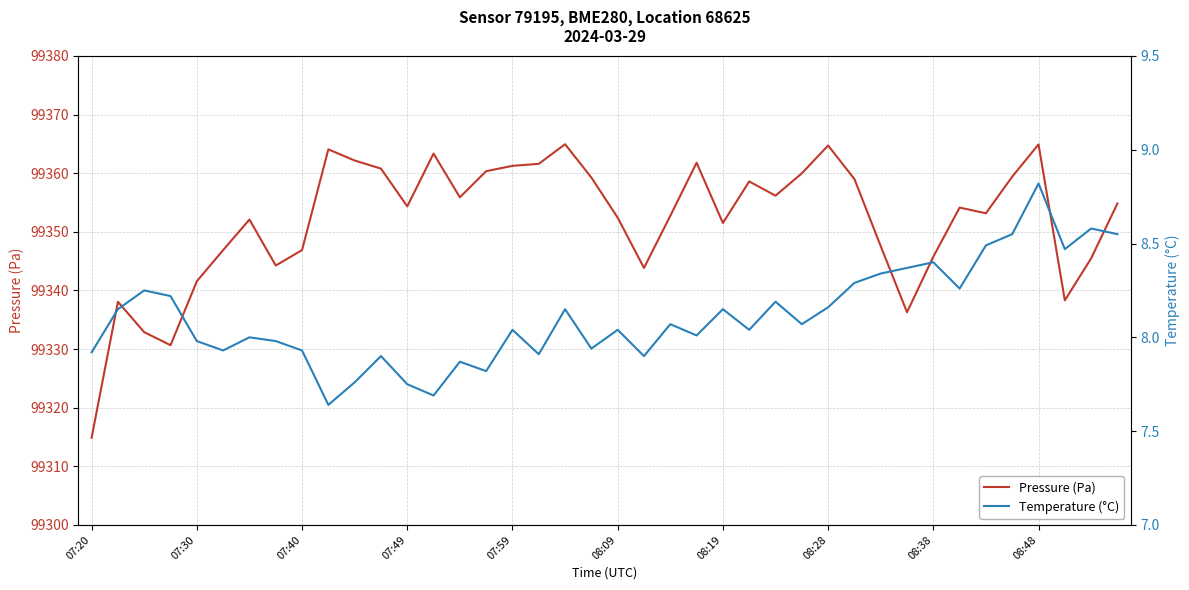

At which label does Pressure (Pa) reach its minimum?

07:20